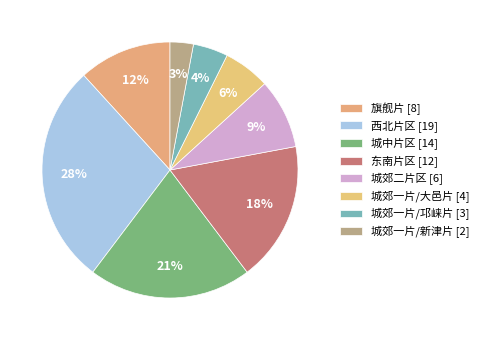

To the nearest percent, what portion does 东南片区 represent?

18%